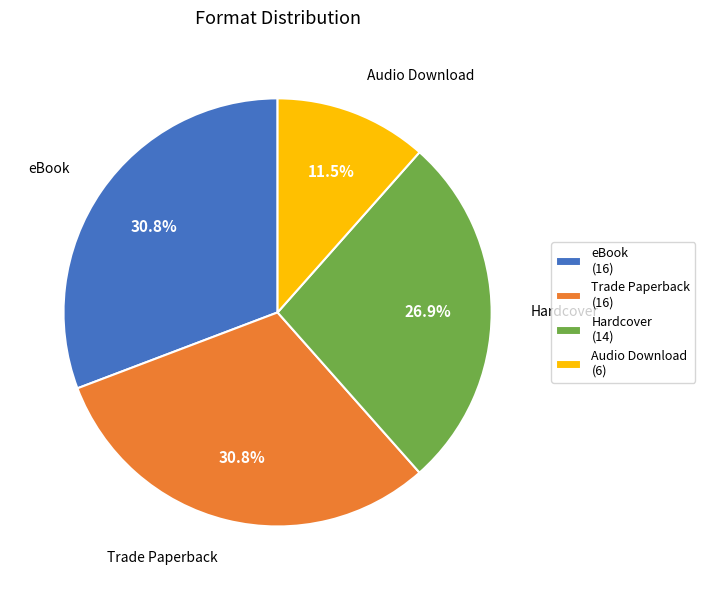

Count the number of slices in the pie.

4